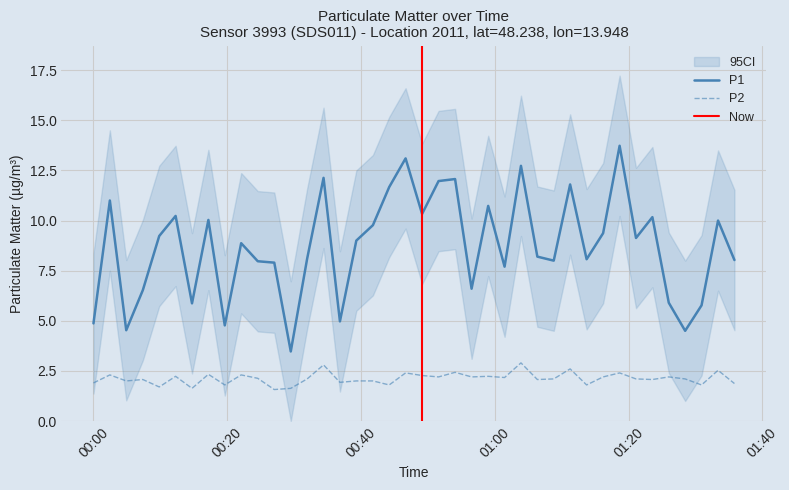

What is the highest value of the P2 series?

2.9